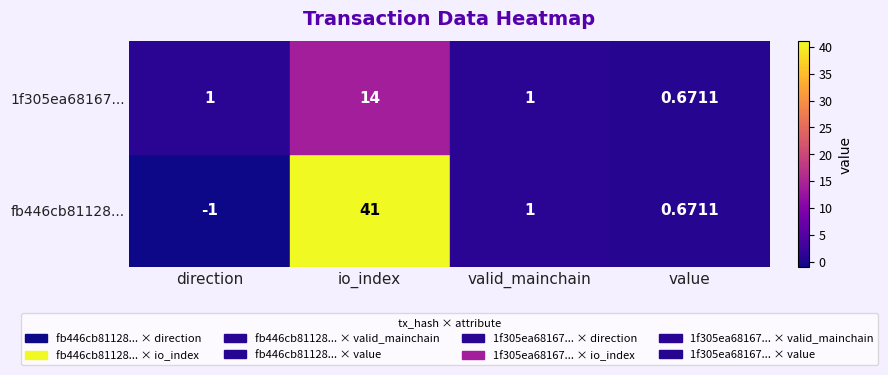

List the labels in order of fb446cb81128... value, largest first.

io_index, valid_mainchain, value, direction